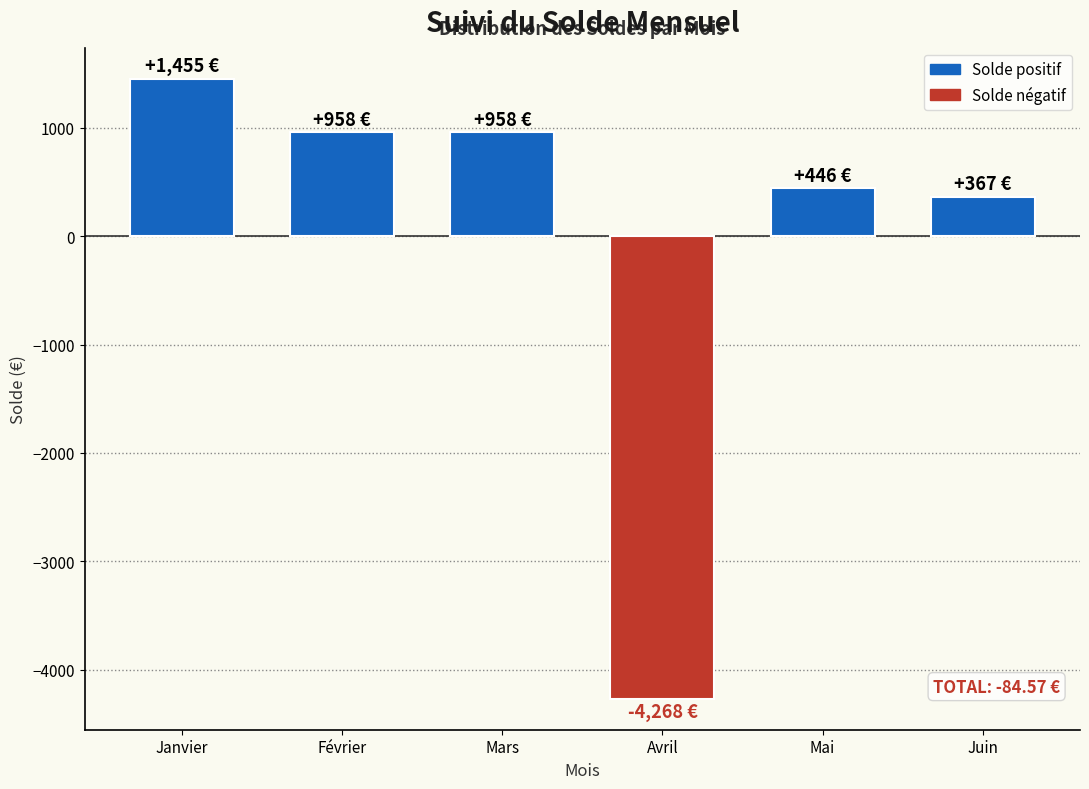

Reading left to right, transcribe all the data shown in this chart.

1454.8	958.0	958.0	-4268.1	445.9	366.9